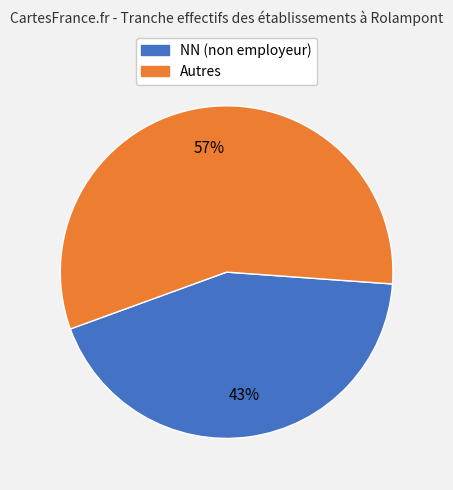

To the nearest percent, what is the average slice percentage?

50%